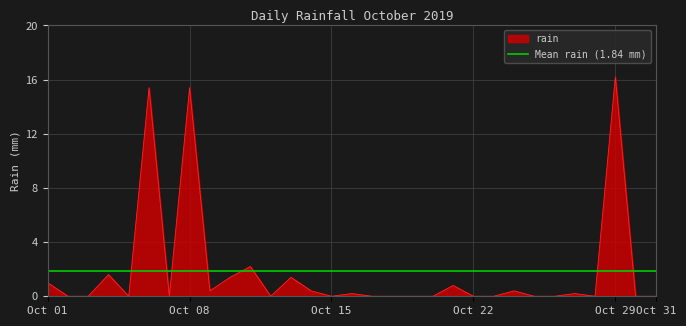

Does the chart have visible grid lines?

Yes